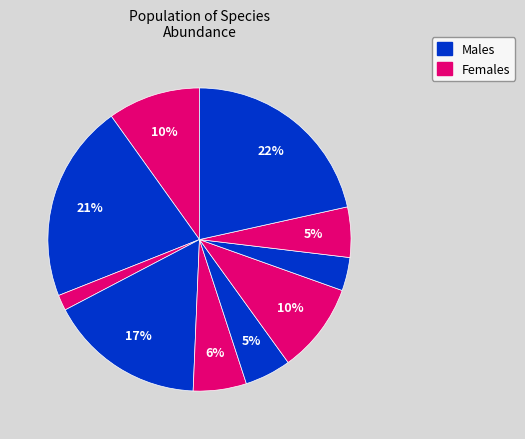

How many slices are in this pie chart?

10